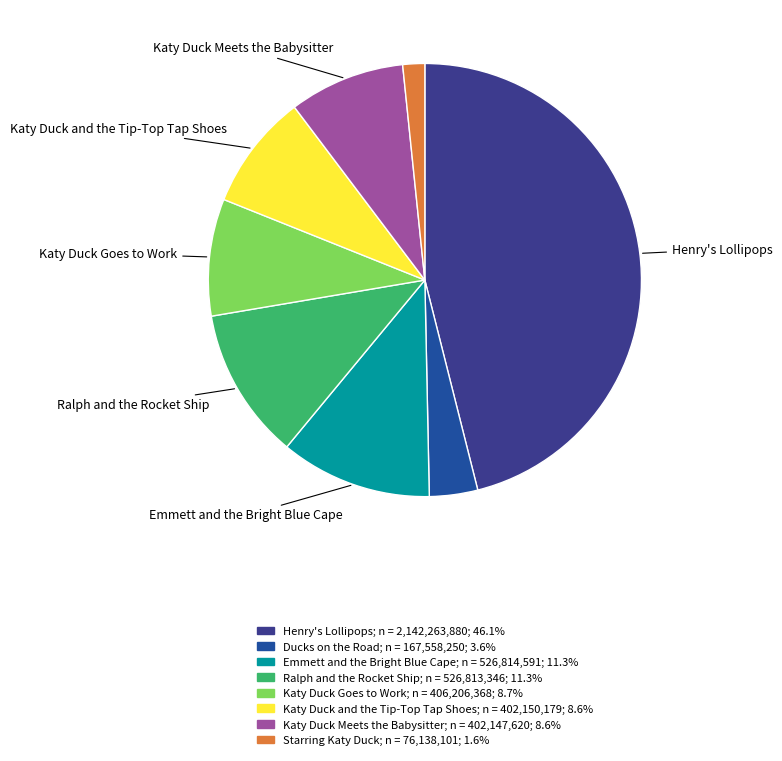

Approximately how many times larger is the value at Katy Duck Goes to Work compared to Starring Katy Duck?

5.3